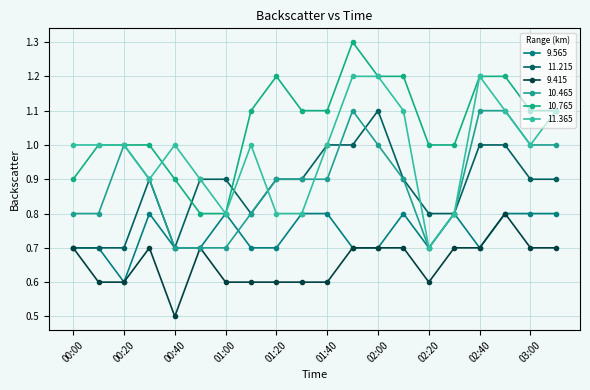

What are all the series names shown in the legend?

9.565, 11.215, 9.415, 10.465, 10.765, 11.365